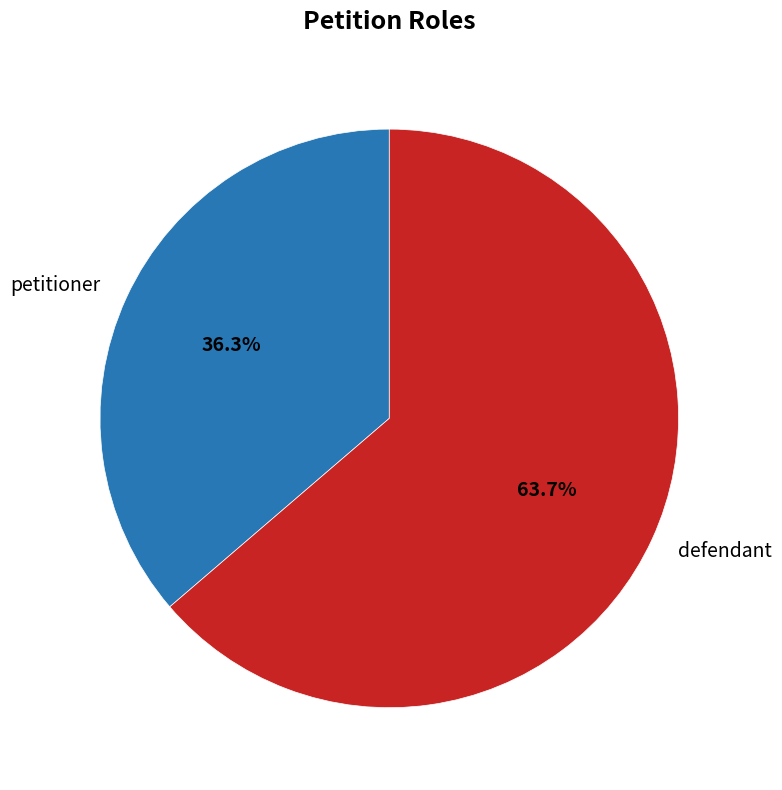

To the nearest percent, what portion does petitioner represent?

36%